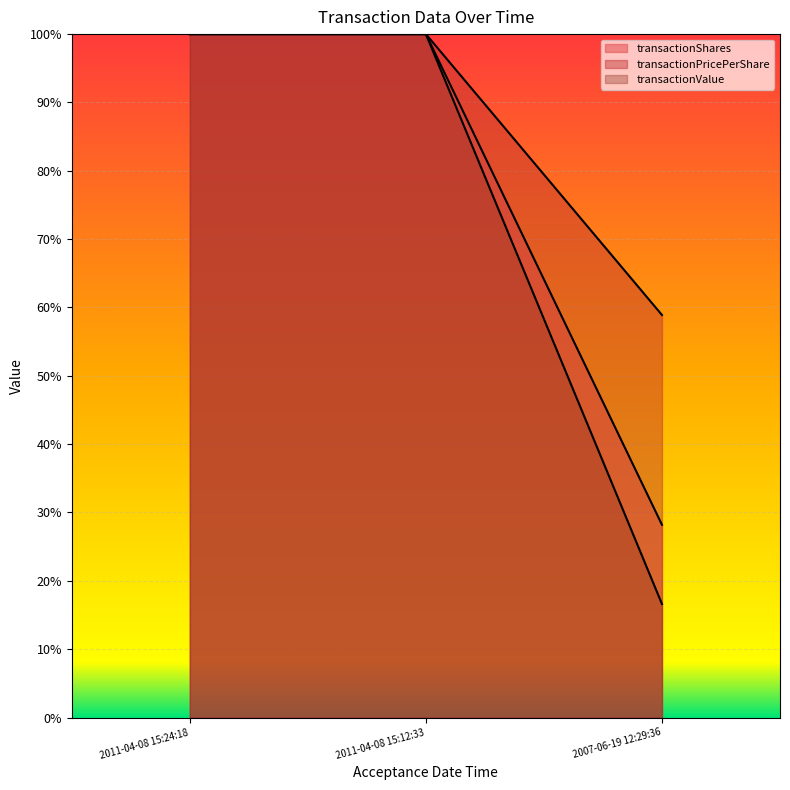

Which series has the widest spread of values?

transactionValue